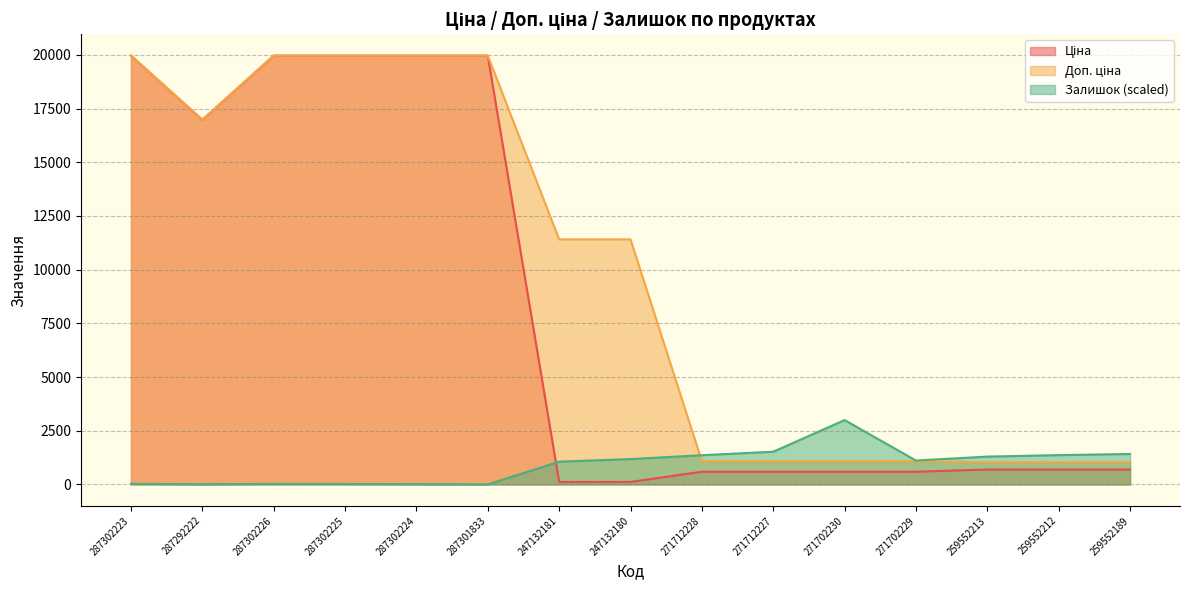

Reading left to right, what are all the values shown in this chart?

Ціна: 287302223=19964.2	287292222=16976.3	287302226=19964.2	287302225=19964.2	287302224=19964.2	287301833=19964.2	247132181=114.1	247132180=114.1	271712228=589.9	271712227=589.9	271702230=589.9	271702229=589.9	259552213=693.7	259552212=693.7	259552189=693.7
Доп. ціна: 287302223=19964.2	287292222=16976.3	287302226=19964.2	287302225=19964.2	287302224=19964.2	287301833=19964.2	247132181=11410.0	247132180=11410.0	271712228=1081.7	271712227=1081.7	271702230=1081.7	271702229=1081.7	259552213=1024.6	259552212=1024.6	259552189=1024.6
Залишок: 287302223=28.5	287292222=8.1	287302226=24.4	287302225=20.3	287302224=12.2	287301833=0.0	247132181=1057.9	247132180=1179.9	271712228=1359.0	271712227=1521.7	271702230=2994.6	271702229=1110.8	259552213=1293.9	259552212=1363.0	259552189=1415.9